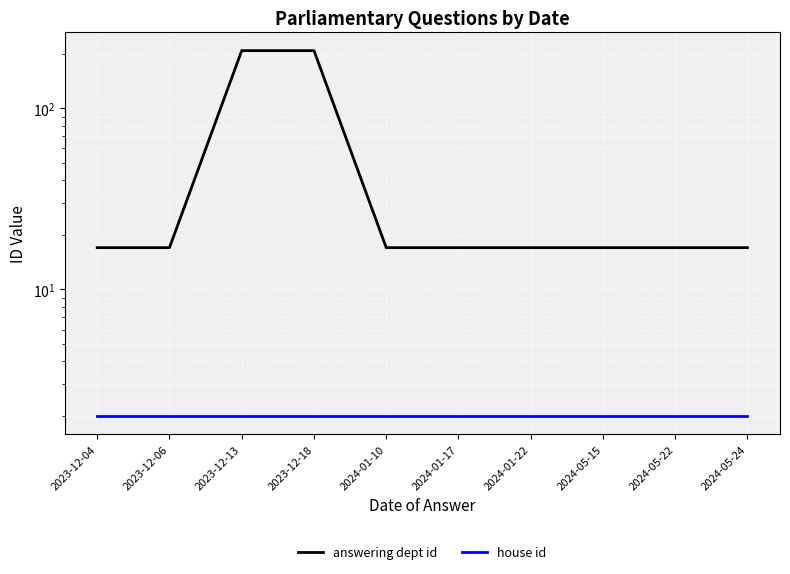

Count the number of data series in this chart.

2